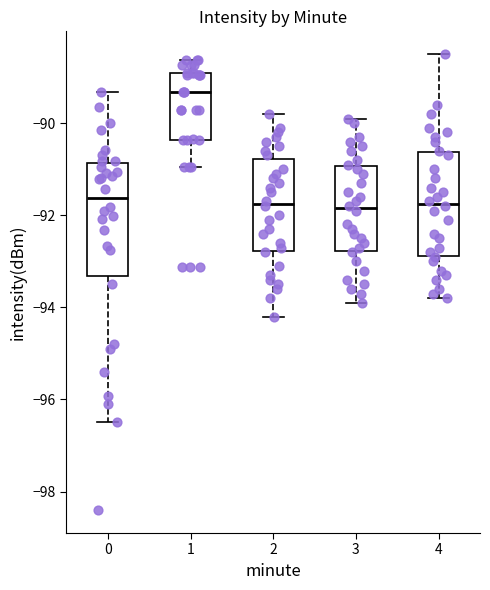

Where is the upper edge of the box at x = 2 on the y-axis? The values are not printed on the chart, so give them approximately, as read against the axis.

-90.8